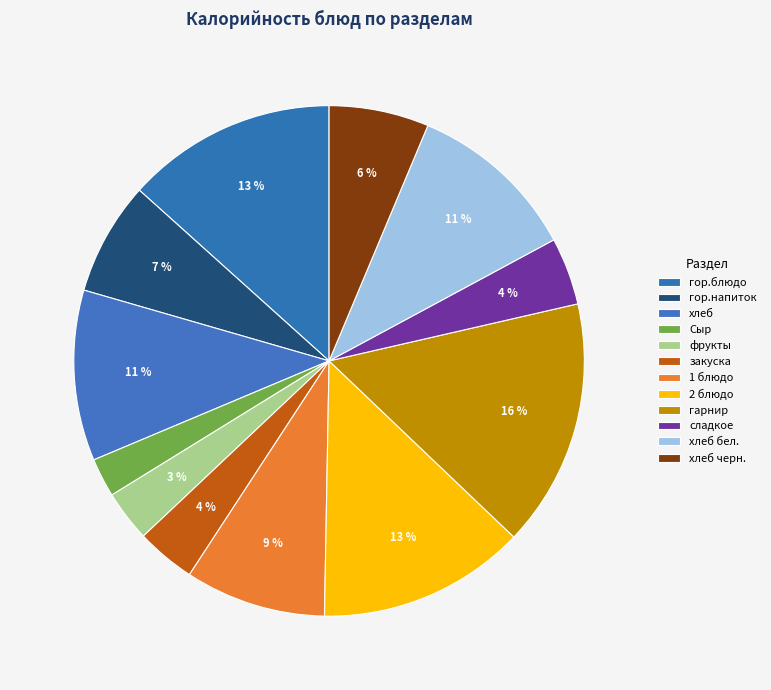

Does any single category account for the majority?

No